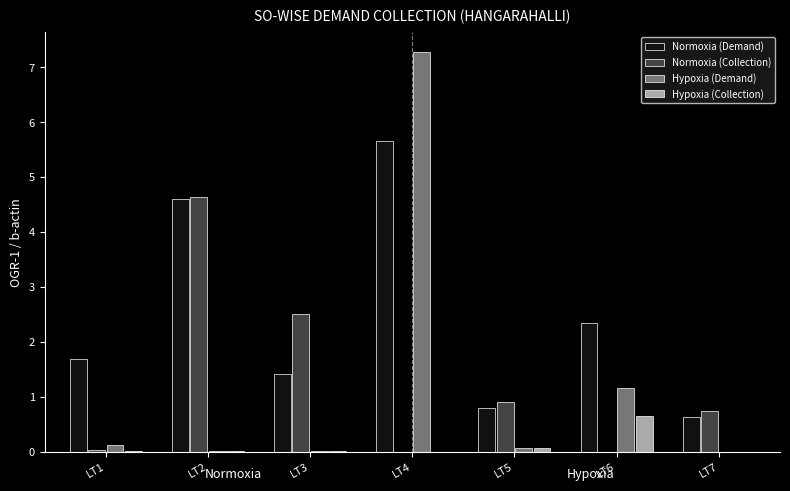

At which label does Hypoxia (Collection) reach its peak?

LT6